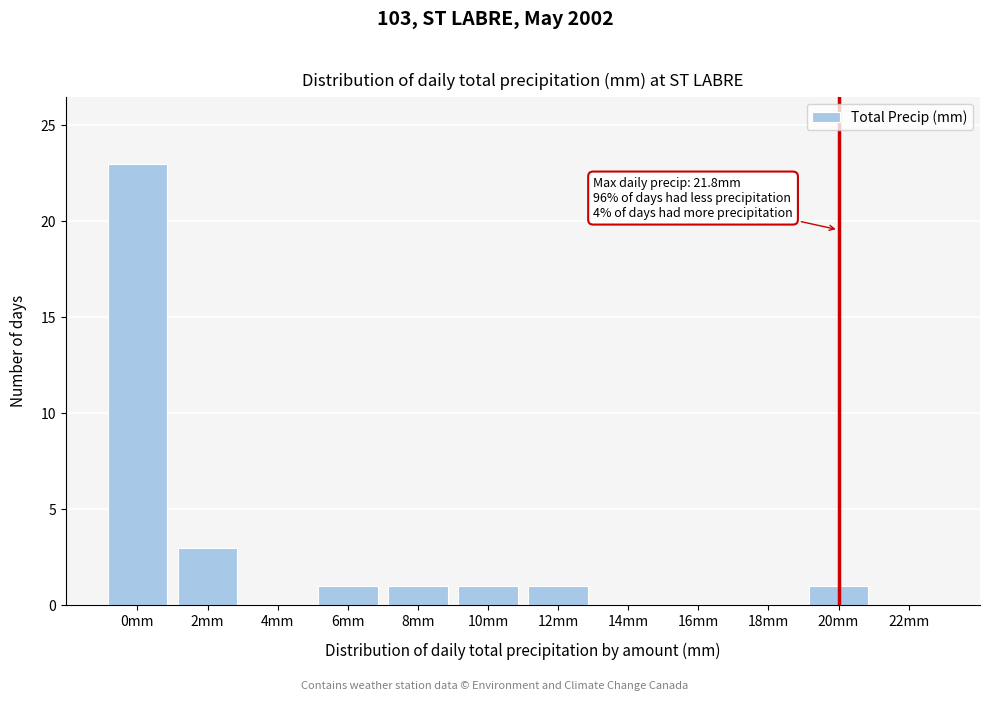

Reading left to right, extract all data points from this chart.

0mm=23	2mm=3	4mm=0	6mm=1	8mm=1	10mm=1	12mm=1	14mm=0	16mm=0	18mm=0	20mm=1	22mm=0